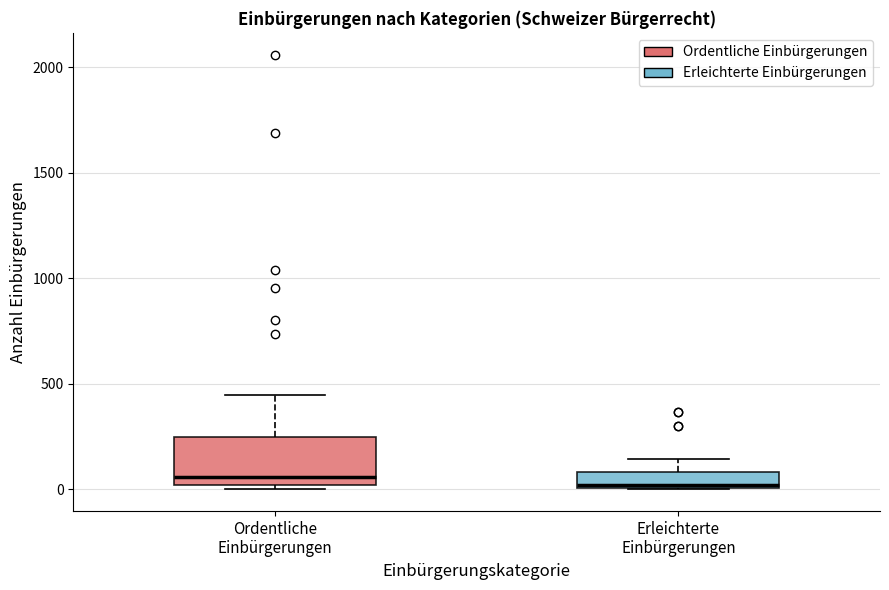

Where is the lower edge of the box for Erleichterte Einbürgerungen on the y-axis? The values are not printed on the chart, so give them approximately, as read against the axis.

0